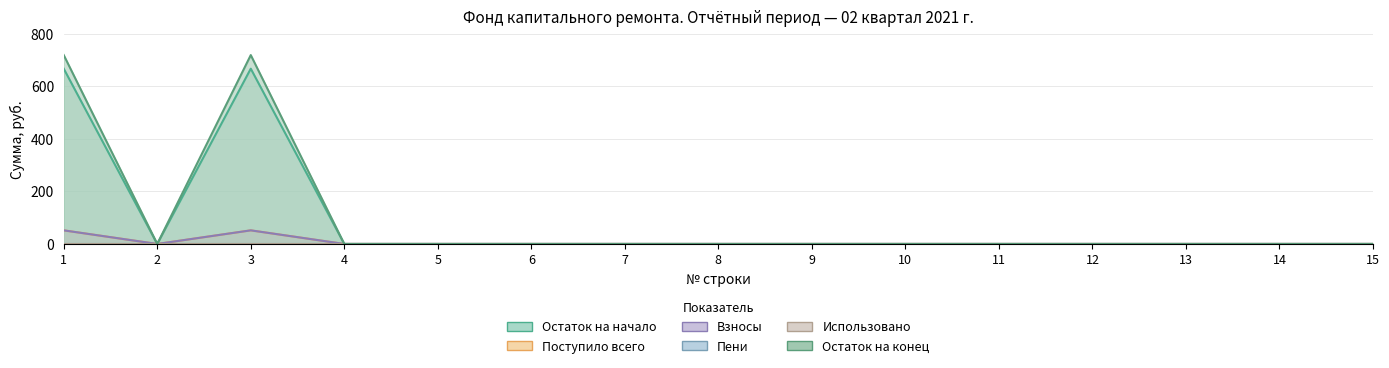

The Остаток на конец series shows 0.0 at 13. True or false?

True